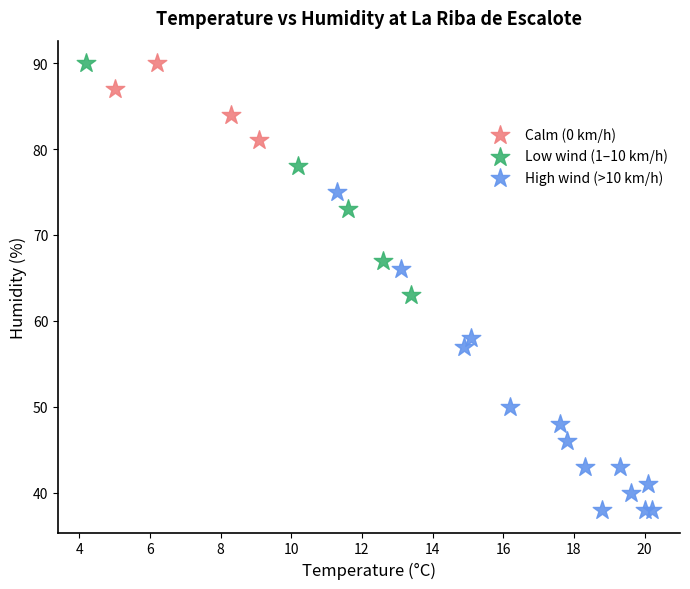

Which series has the largest Y range (max minus min)?

High wind (>10 km/h)